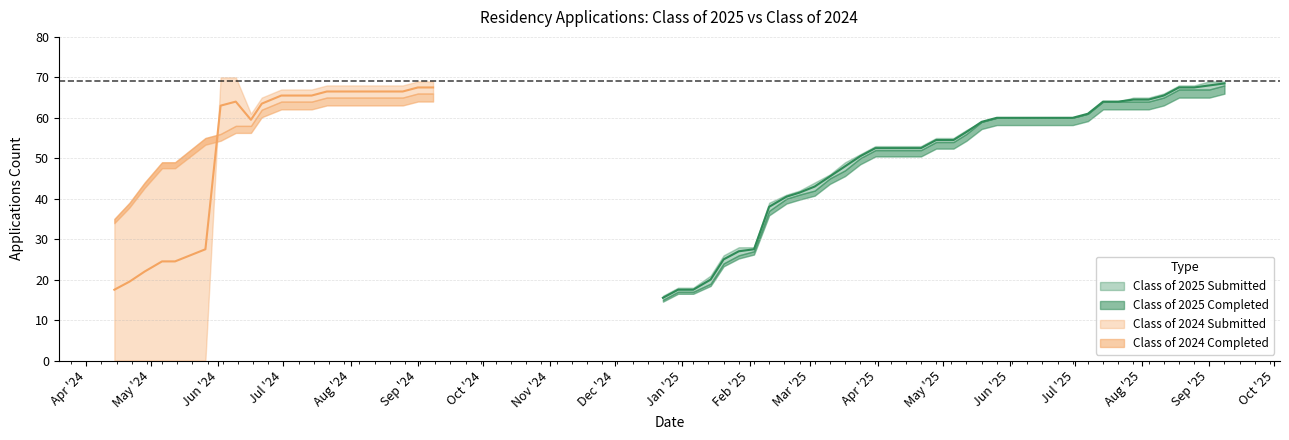

Which series has the widest spread of values?

submitted_2024